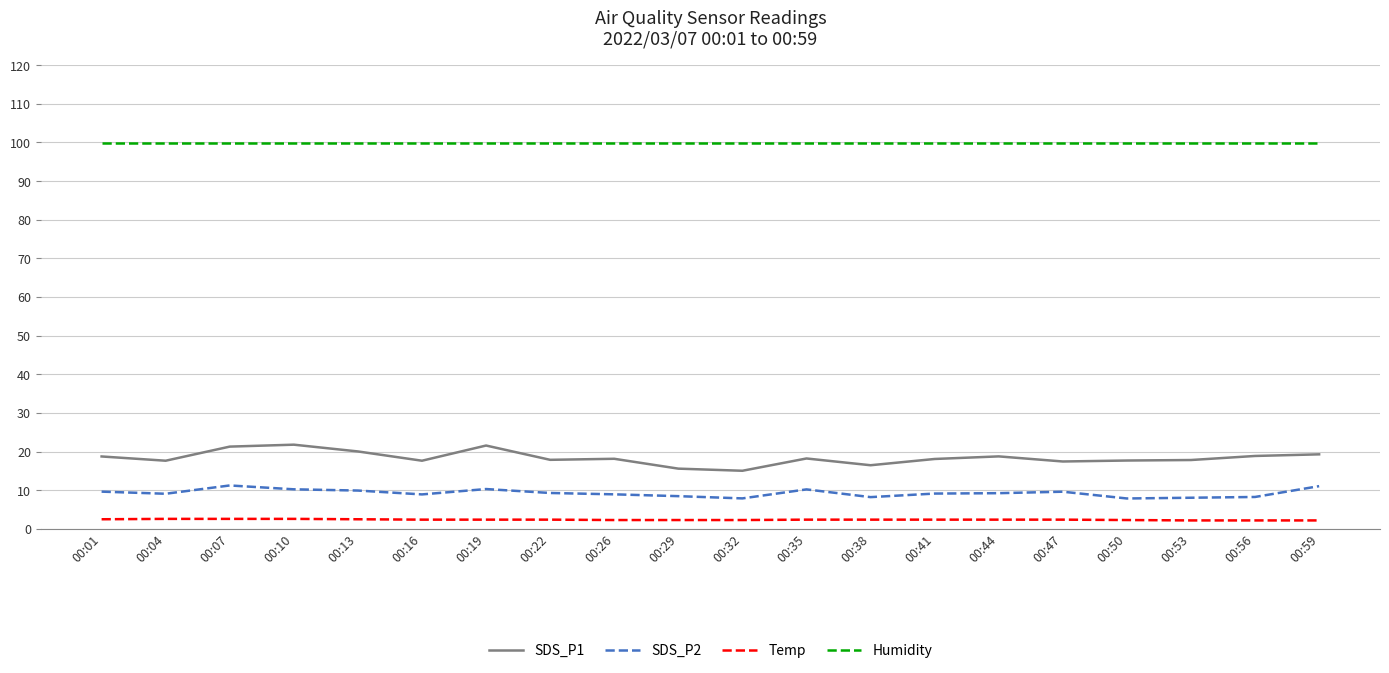

What is the maximum value shown in the chart?

99.9